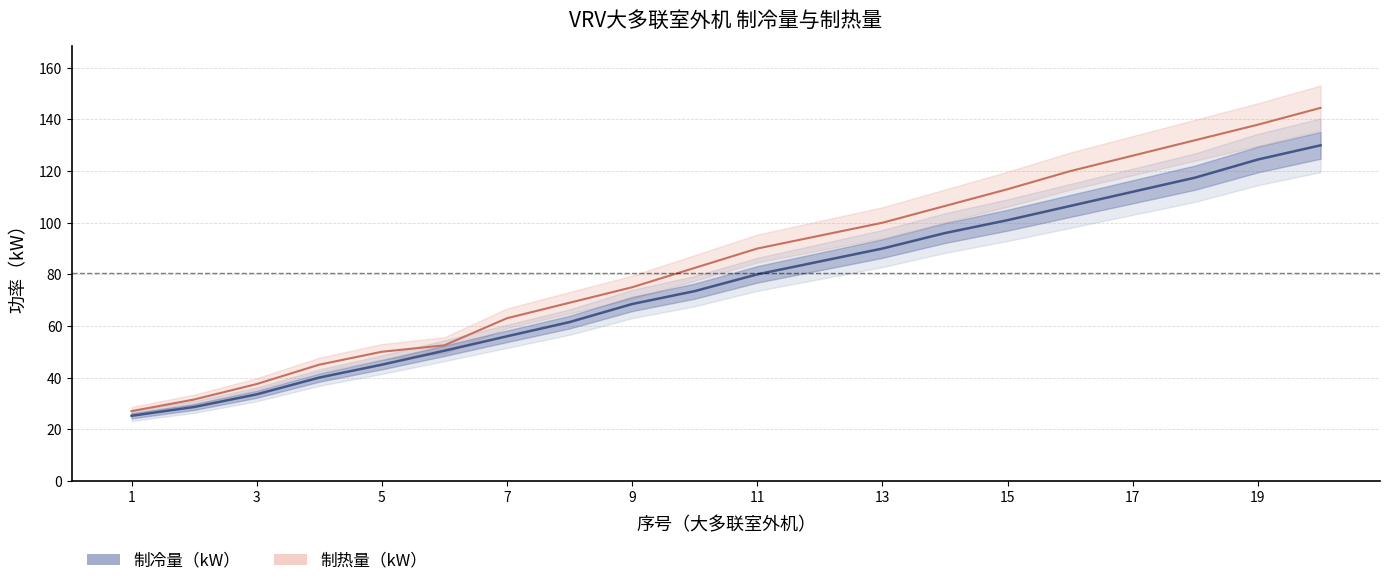

Which series changed the most between 17 and 20?

制热量（kW）